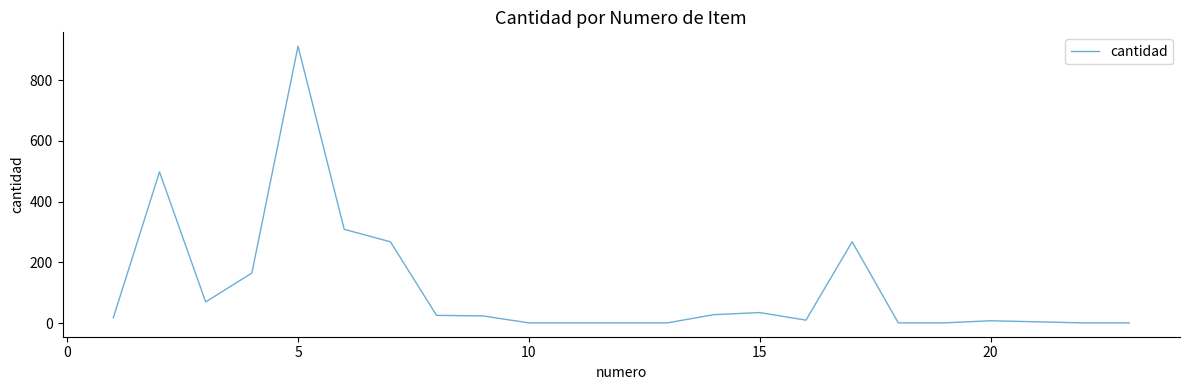

What is the difference between the maximum and minimum values?

911.0